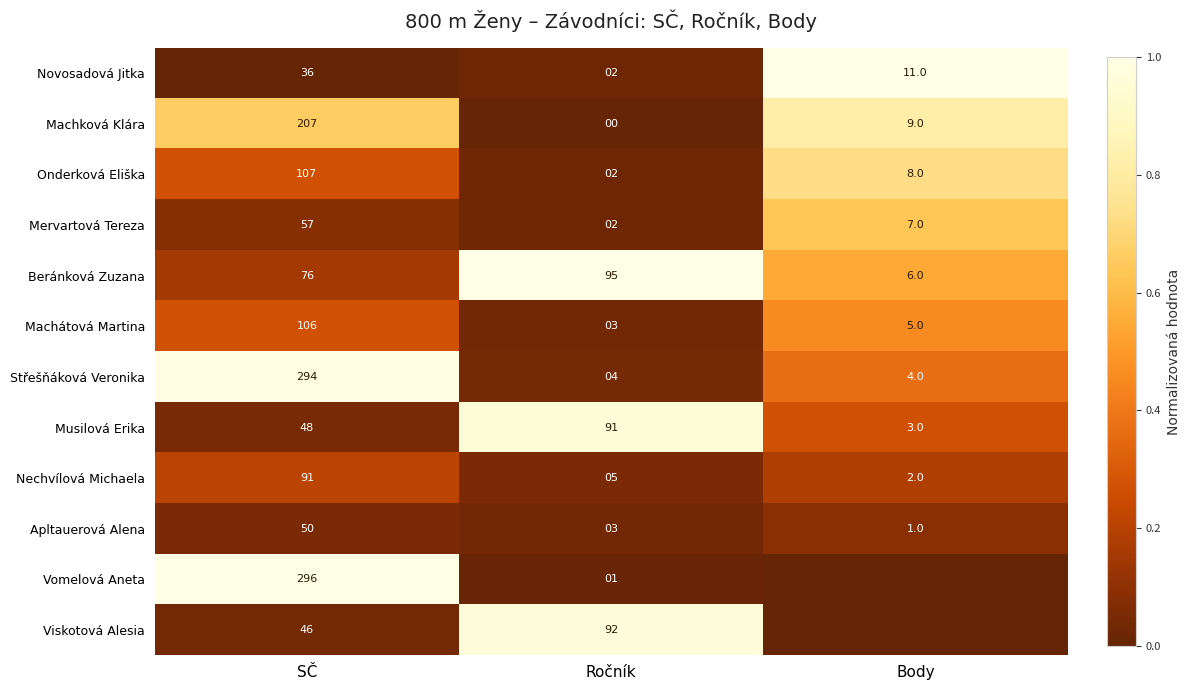

List the labels in order of Apltauerová Alena value, largest first.

SČ, Ročník, Body